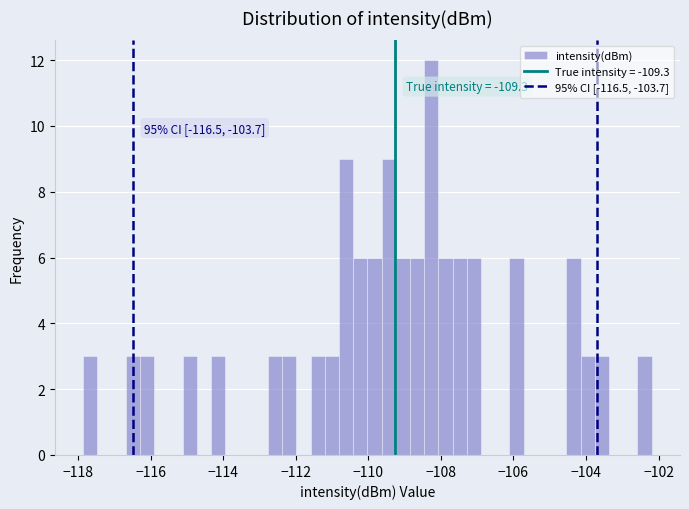

Read against the x-axis, roughly where is the centre of the tallest bar?

-108.2